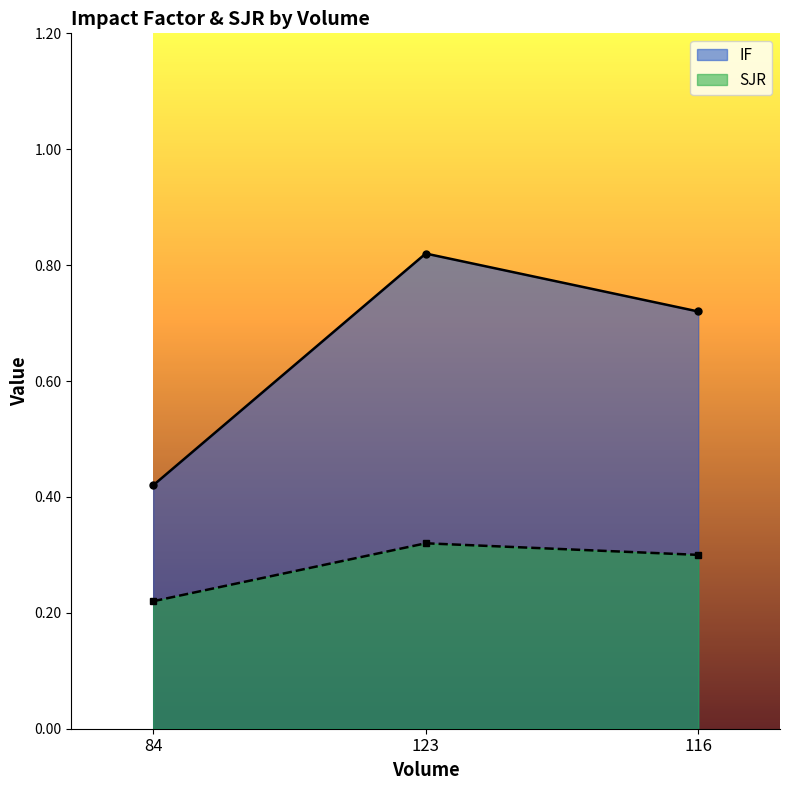

Reading left to right, transcribe all the data shown in this chart.

IF_line: 0.4	0.8	0.7
SJR_line: 0.2	0.3	0.3